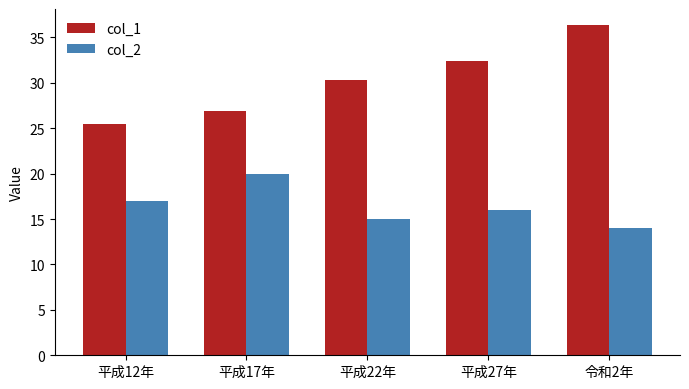

The value of col_1 at 平成27年 is 32.4. True or false?

True